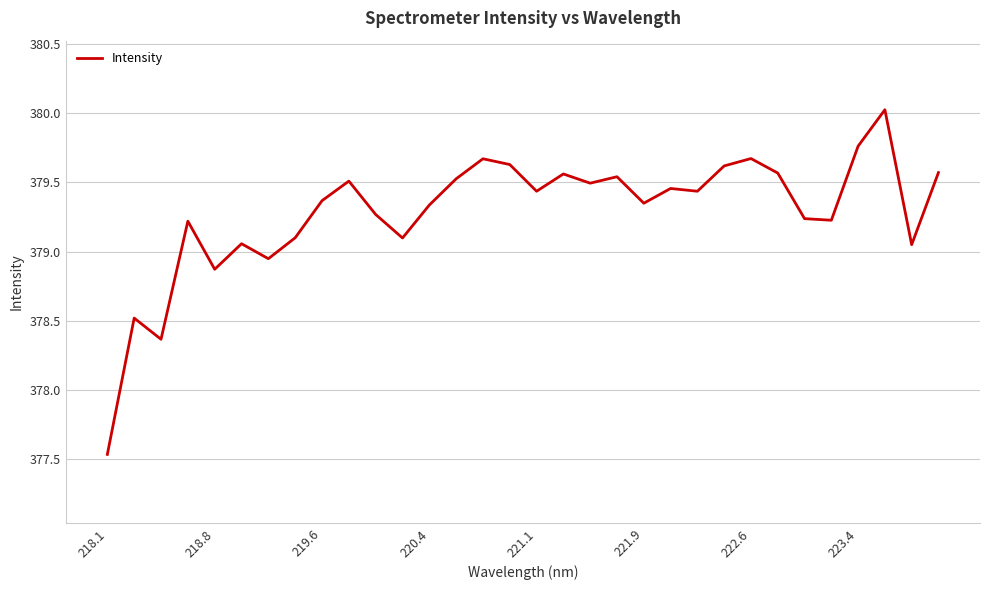

What is the greatest value displayed?

380.0